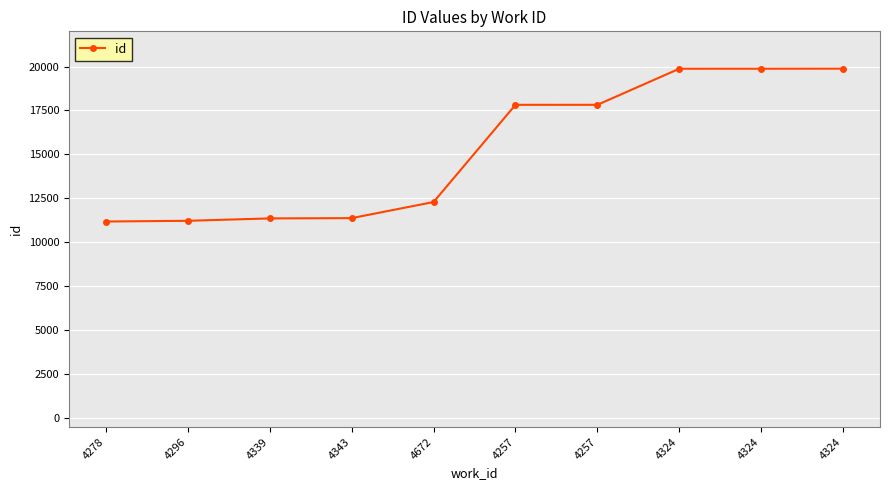

How many data points does each series have?

10